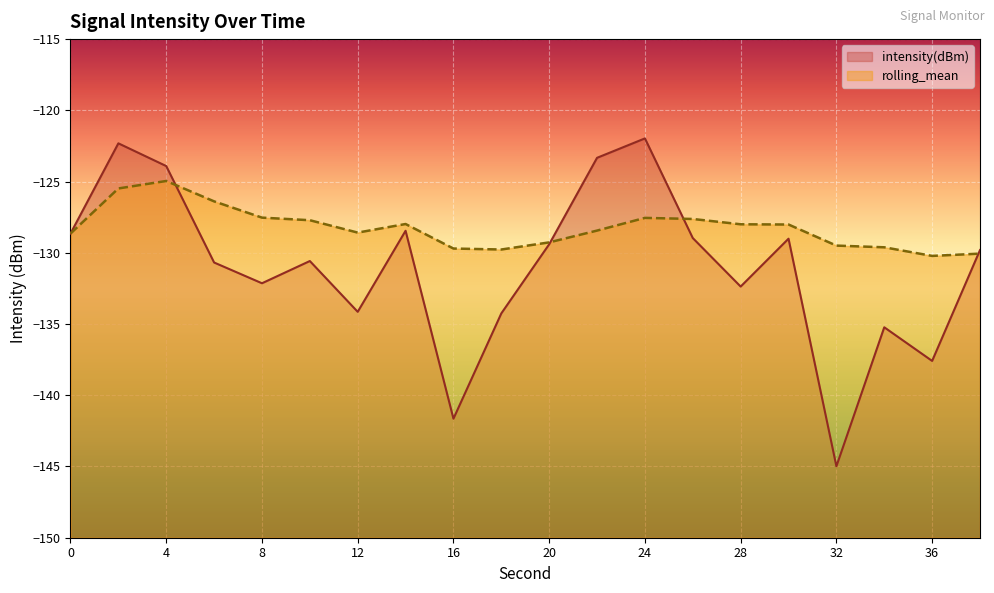

Between which two adjacent categories do intensity(dBm) and rolling_mean first intersect?

4 and 6